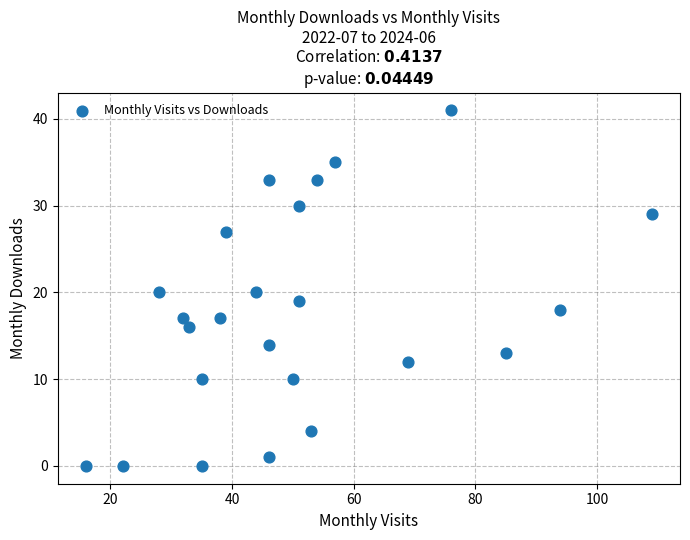

What is the range of Y values (max minus min)?

41